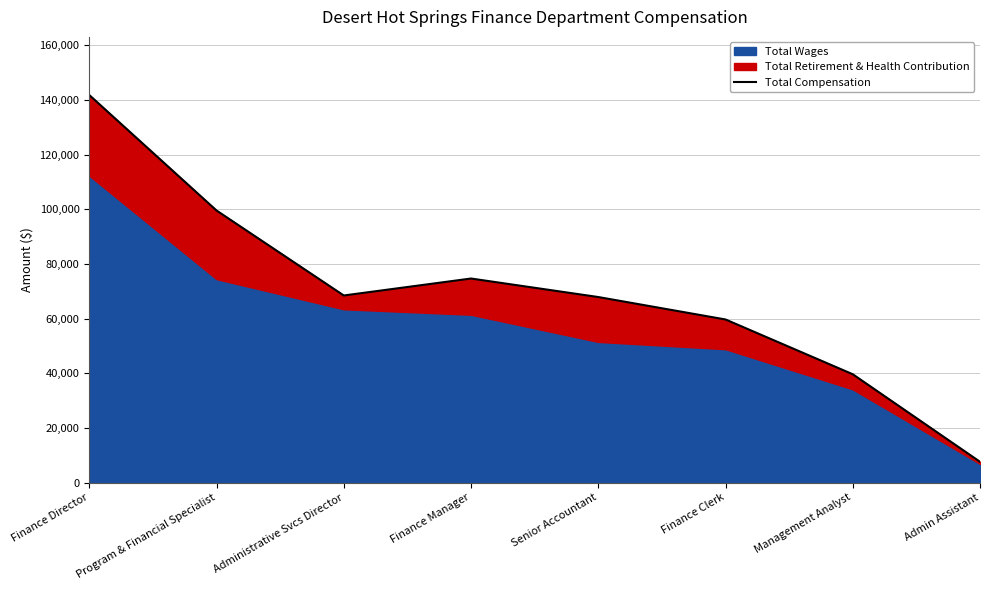

At which label is the value closest to 74712?

Finance Manager